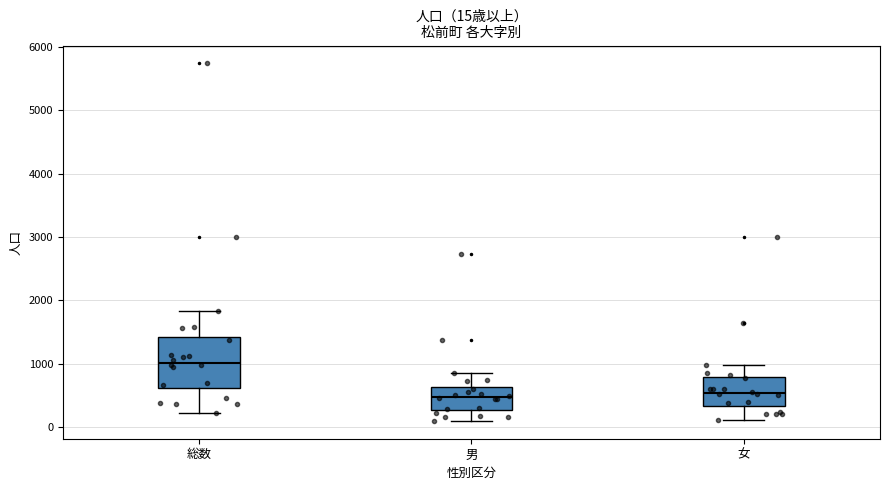

Which box's median line is the highest?

総数